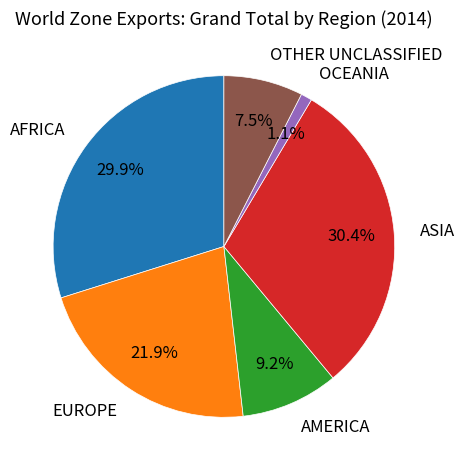

What is the ratio of the value at EUROPE to the value at ASIA?

0.7